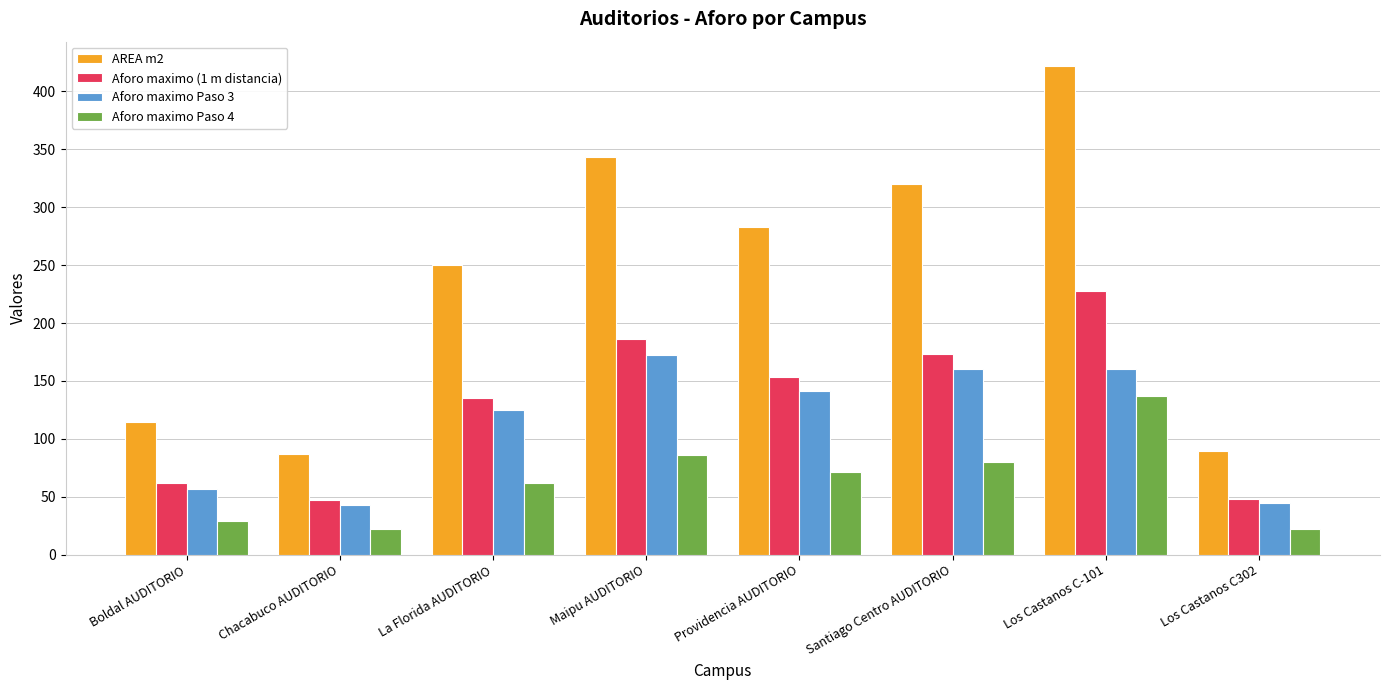

What is the difference between the AREA m2 values at Providencia AUDITORIO and Maipu AUDITORIO?

60.7